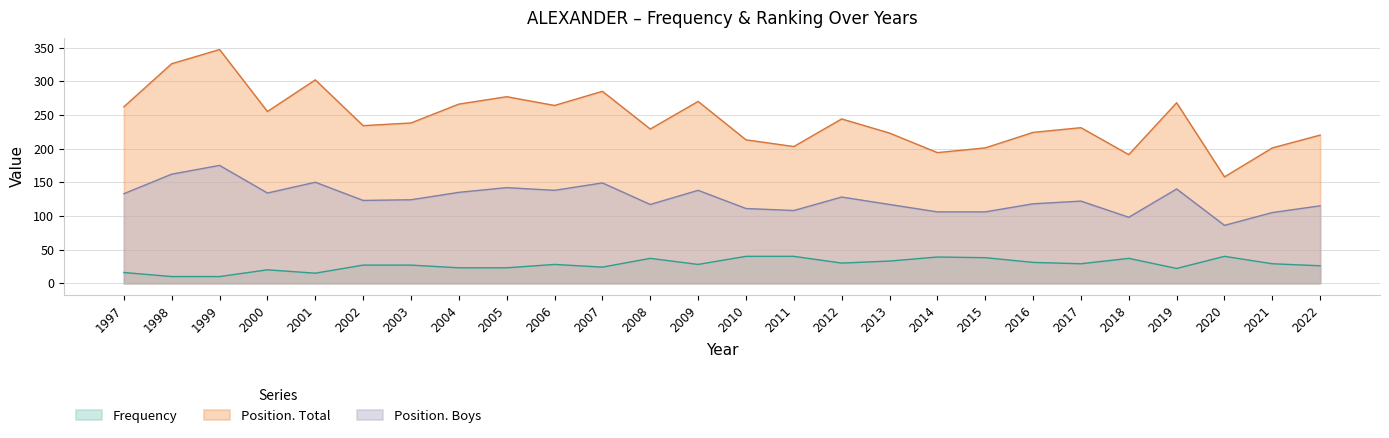

What is the sum of all Frequency values?

722